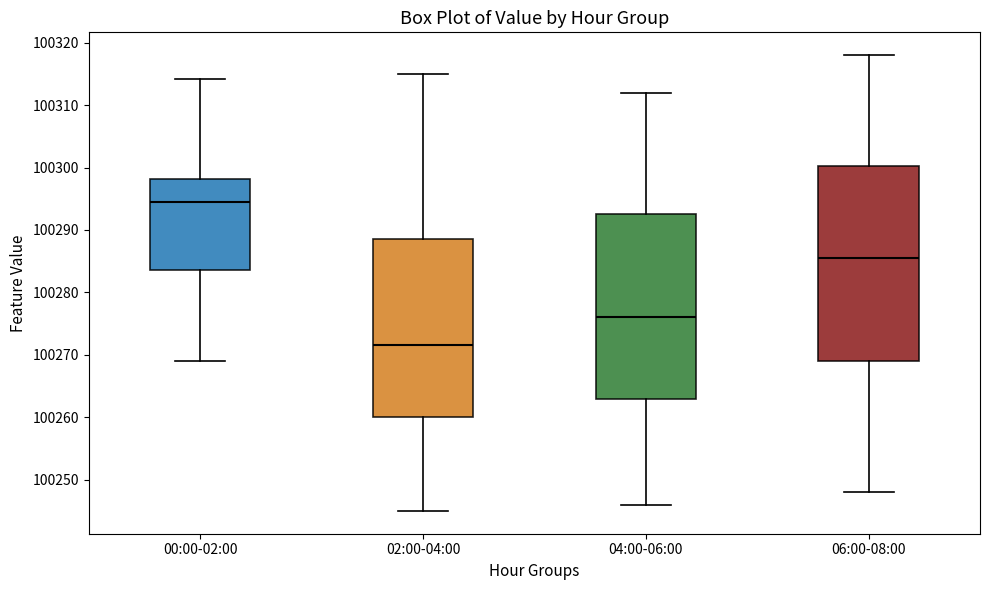

Where is the upper edge of the box for 04:00-06:00 on the y-axis? The values are not printed on the chart, so give them approximately, as read against the axis.

100293